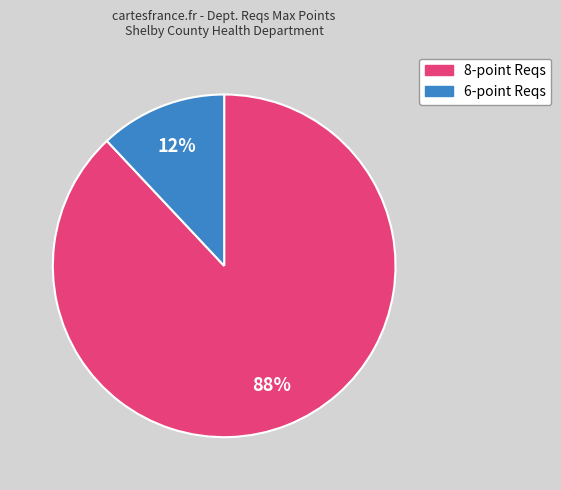

To the nearest percent, what is the average slice percentage?

50%